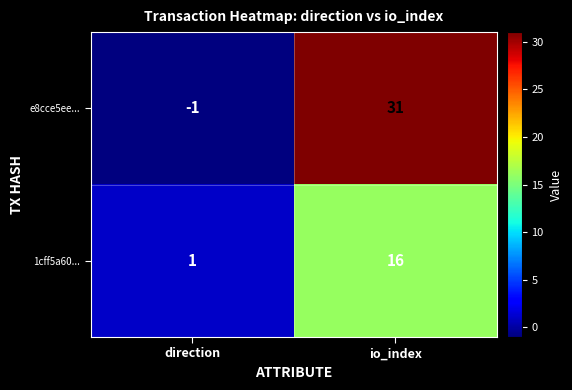

At which label is 1cff5a60... closest to 8?

direction